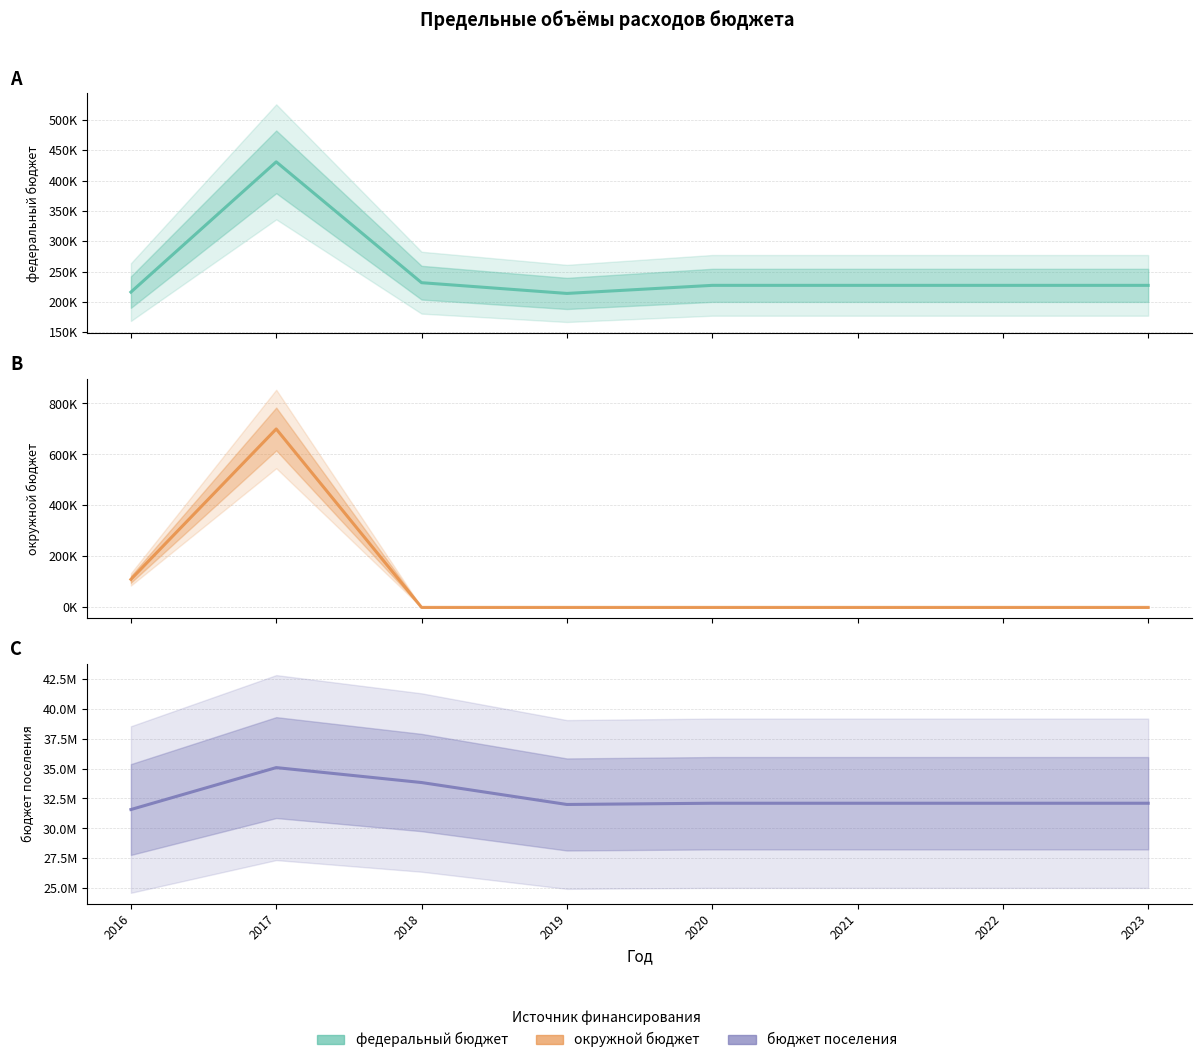

True or false: бюджет поселения has more than 1 interior local peaks.

False